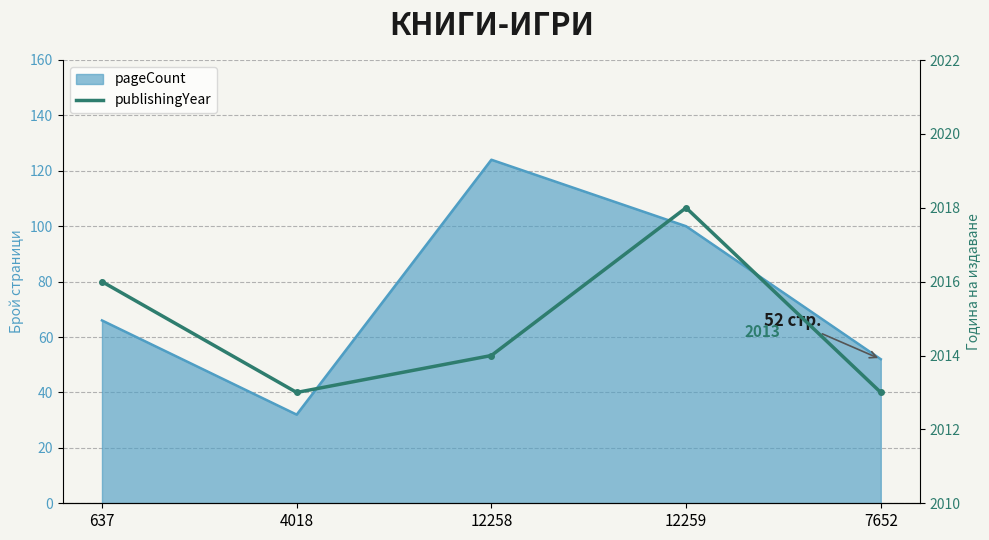

Where does the data first go above 2014?

637